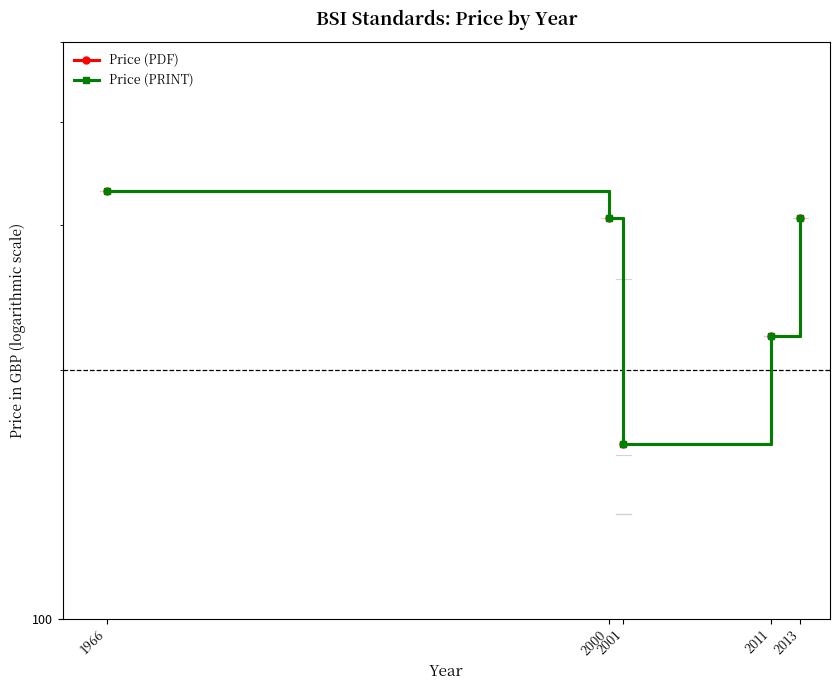

The value of Price (PRINT) at 2011 is 324.0. True or false?

False